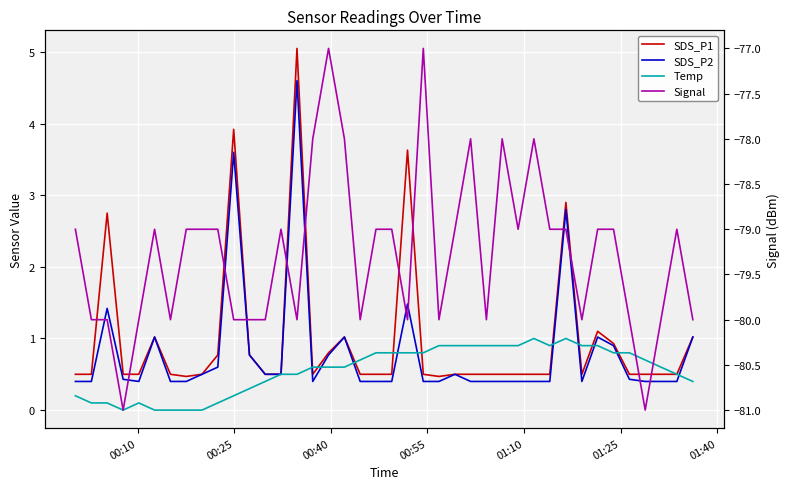

What are all the series names shown in the legend?

SDS_P1, SDS_P2, Temp, Signal